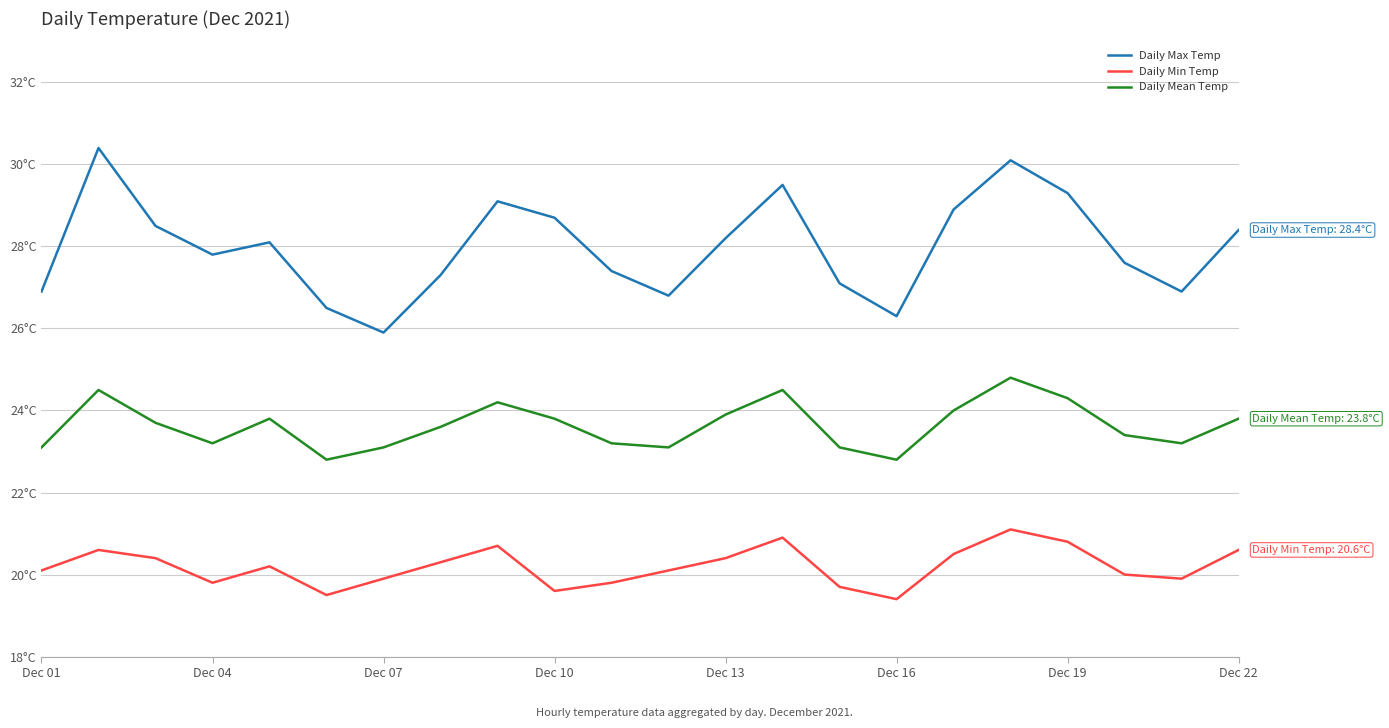

Is this an area chart (filled region under the line)?

No